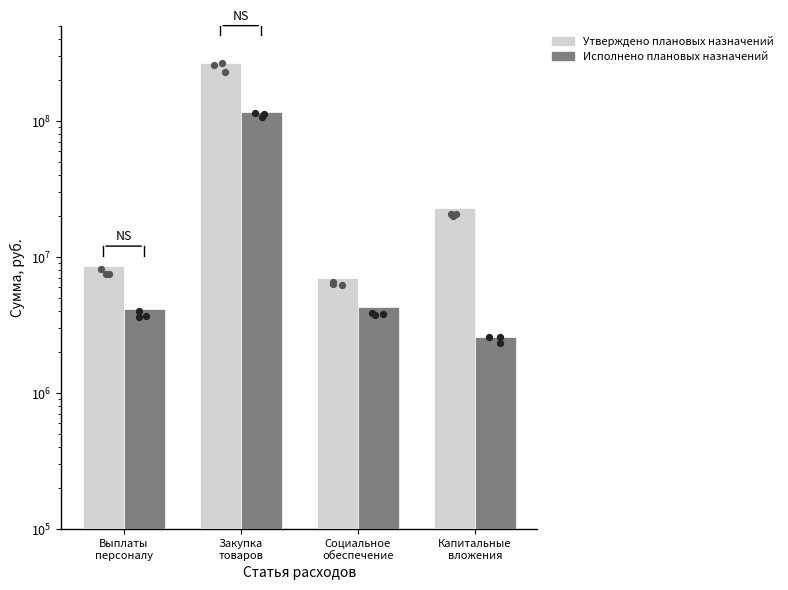

Which series contains the highest Y value?

Утверждено плановых назначений